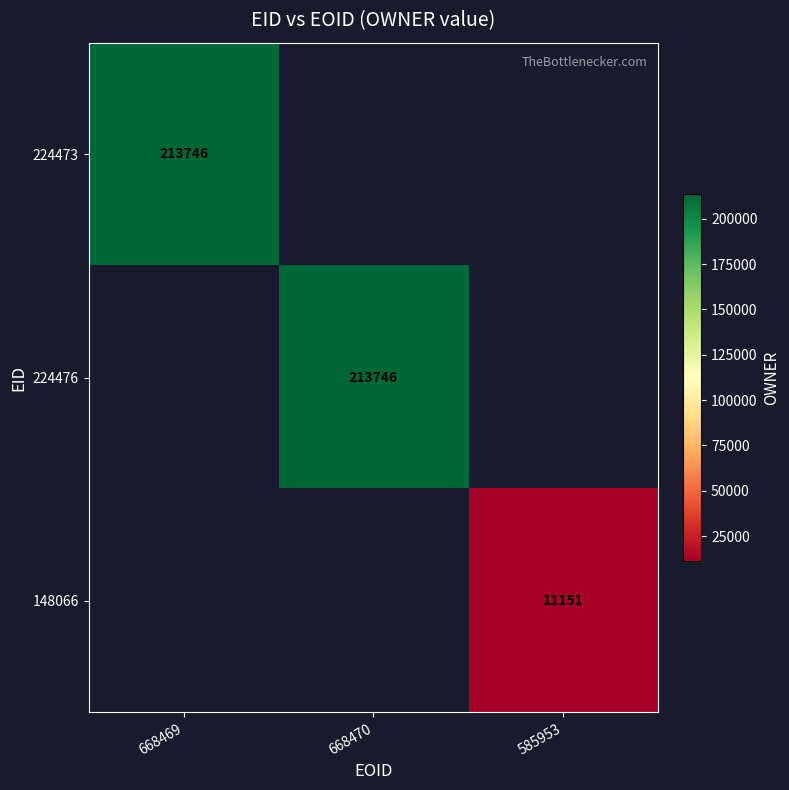

What is the minimum value shown in the chart?

11151.0